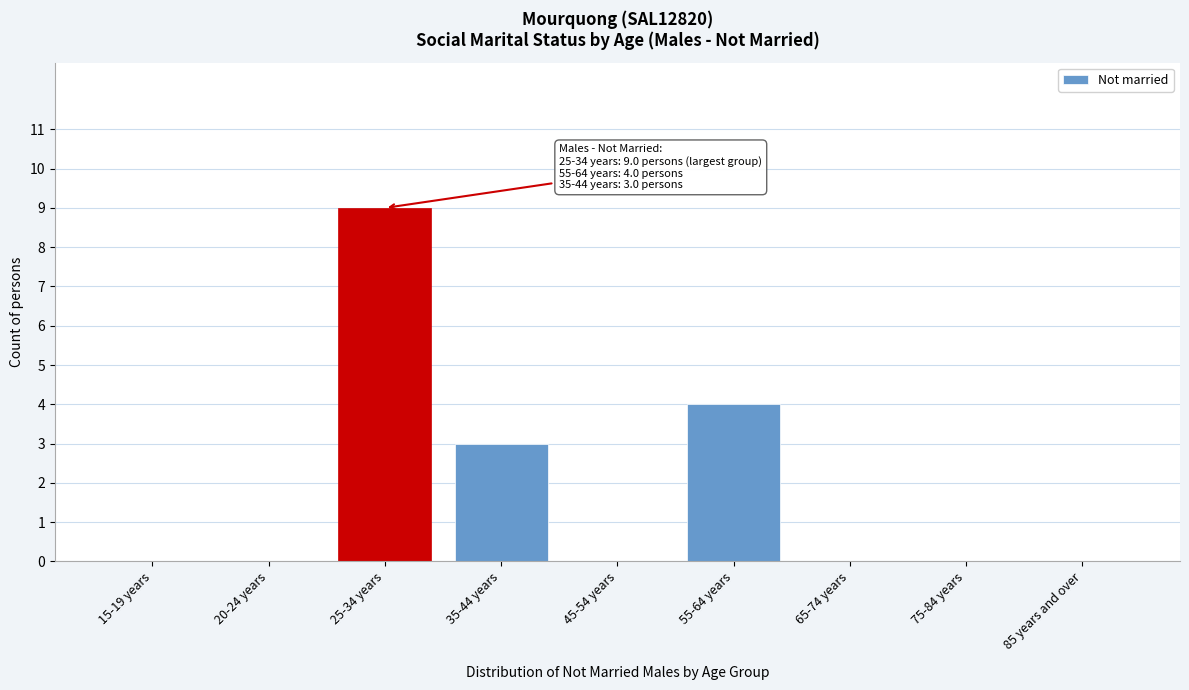

Reading left to right, extract all data points from this chart.

15-19 years=0	20-24 years=0	25-34 years=9	35-44 years=3	45-54 years=0	55-64 years=4	65-74 years=0	75-84 years=0	85 years and over=0